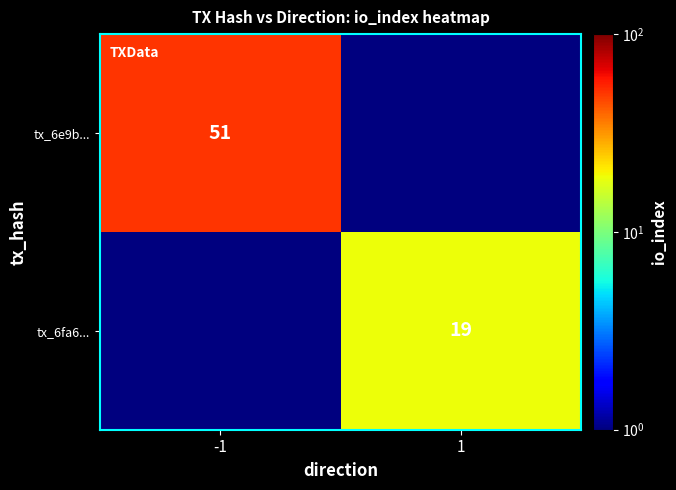

The tx_6e9b... series shows 33.8 at -1. True or false?

False